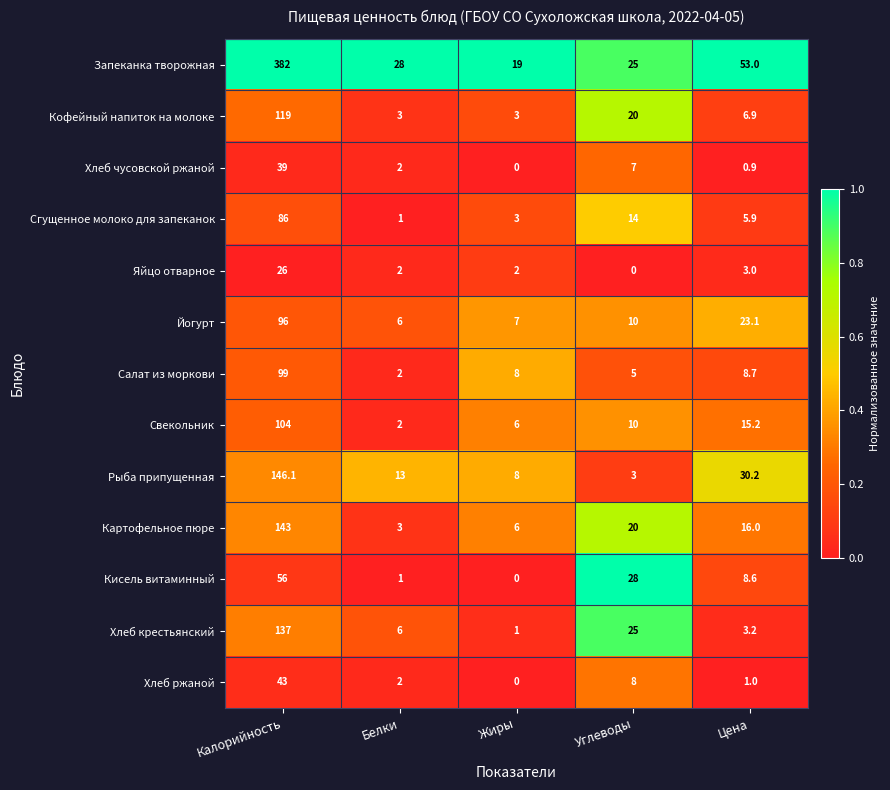

What is the greatest value displayed?

382.0